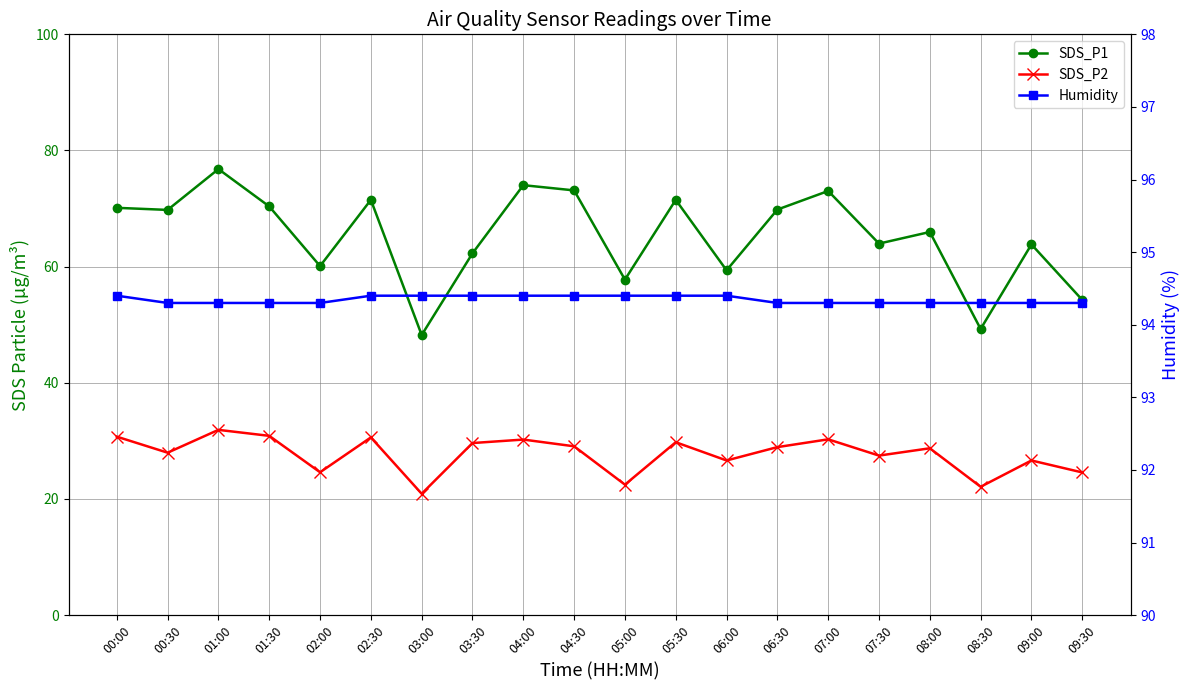

What is the label of the 18th point from the left?

08:30